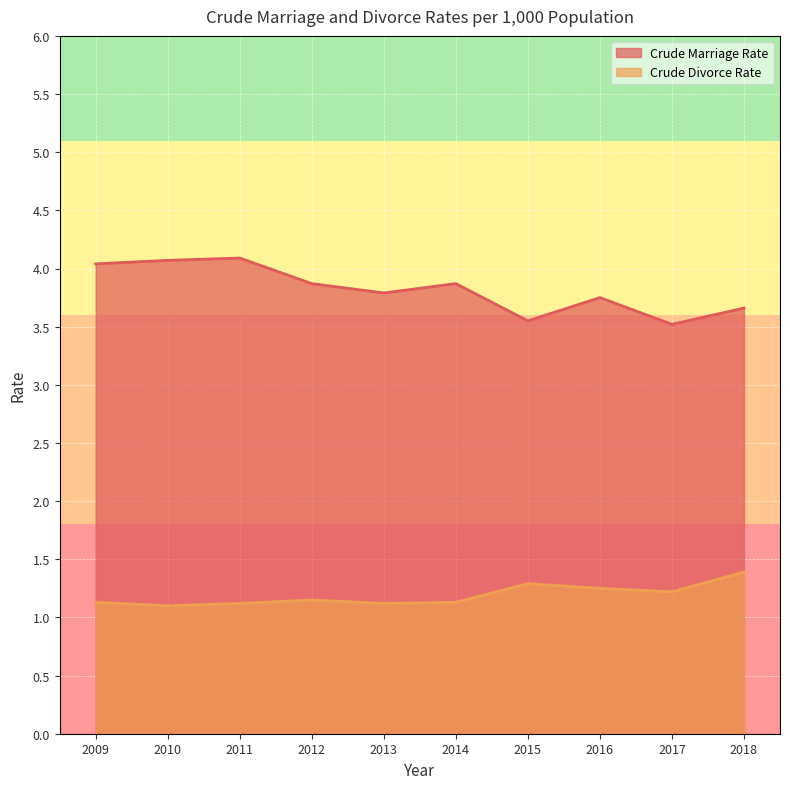

True or false: Crude Marriage Rate has more than 0 points higher than both neighbors.

True